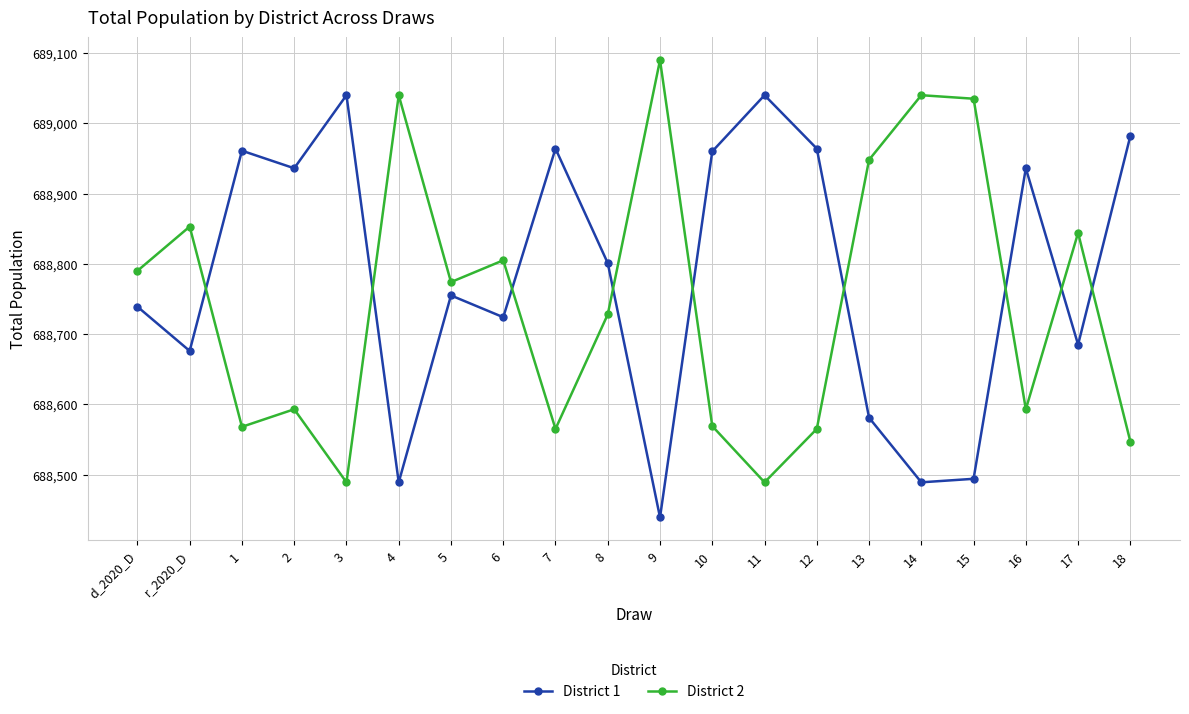

Does the chart have visible grid lines?

Yes